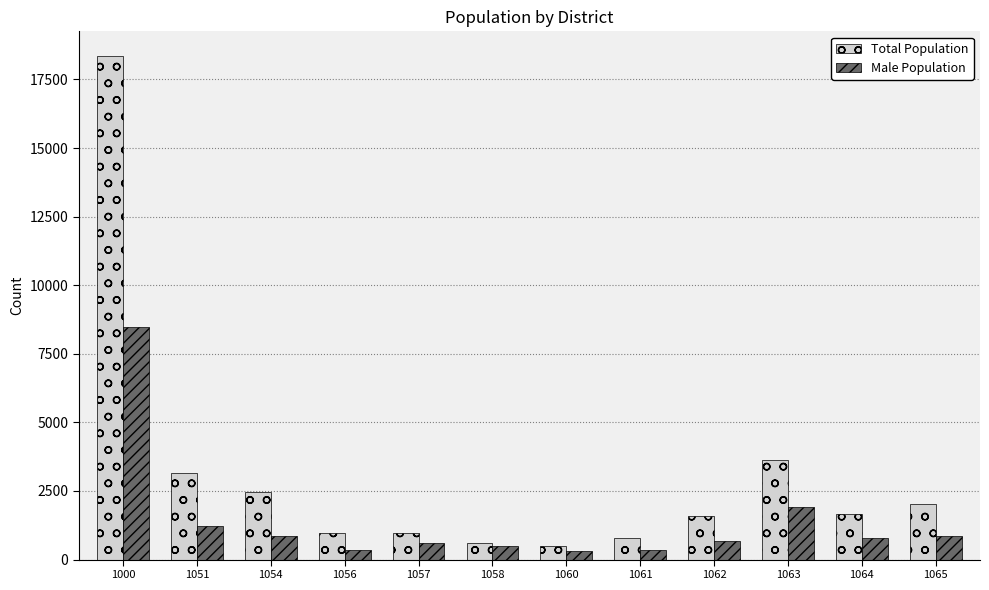

What is the sum of the Male Population values at 1061 and 1056?

708